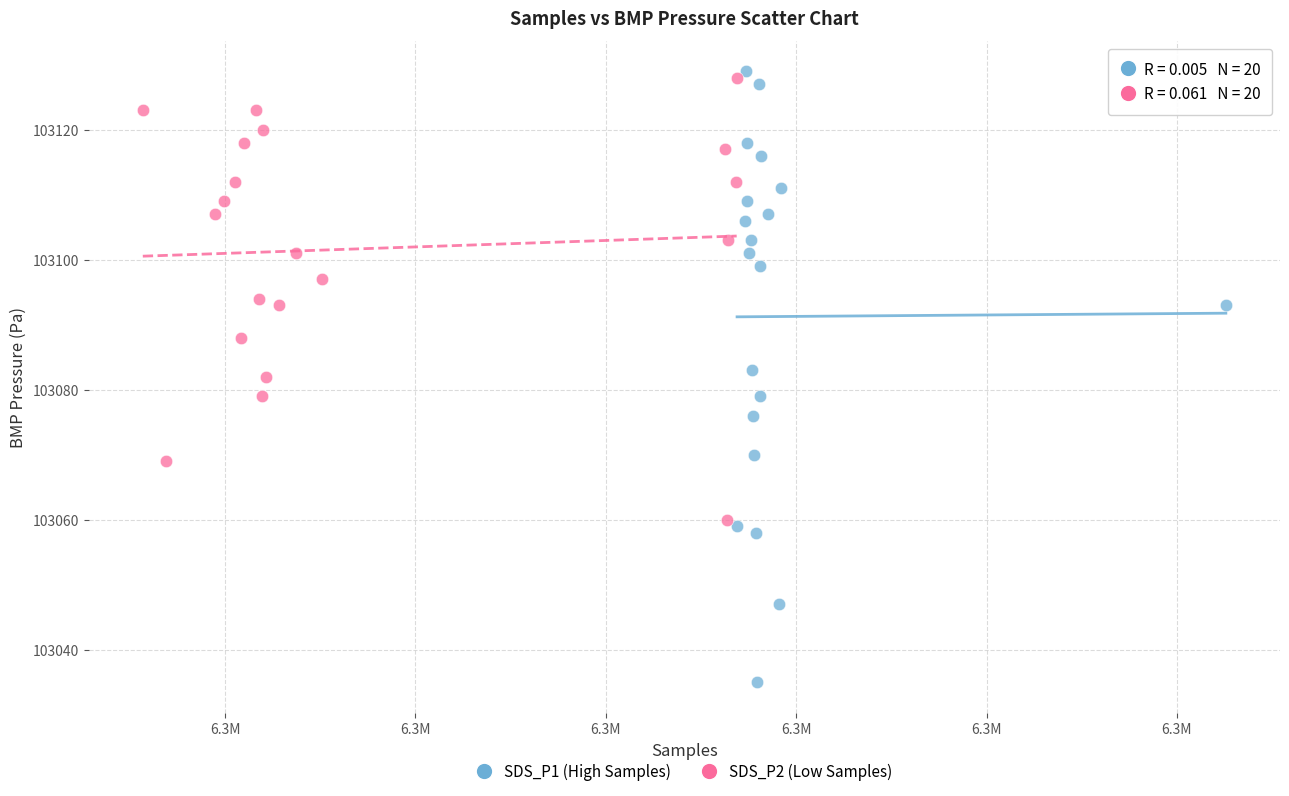

Which series contains the lowest Y value?

SDS_P1 (High Samples)